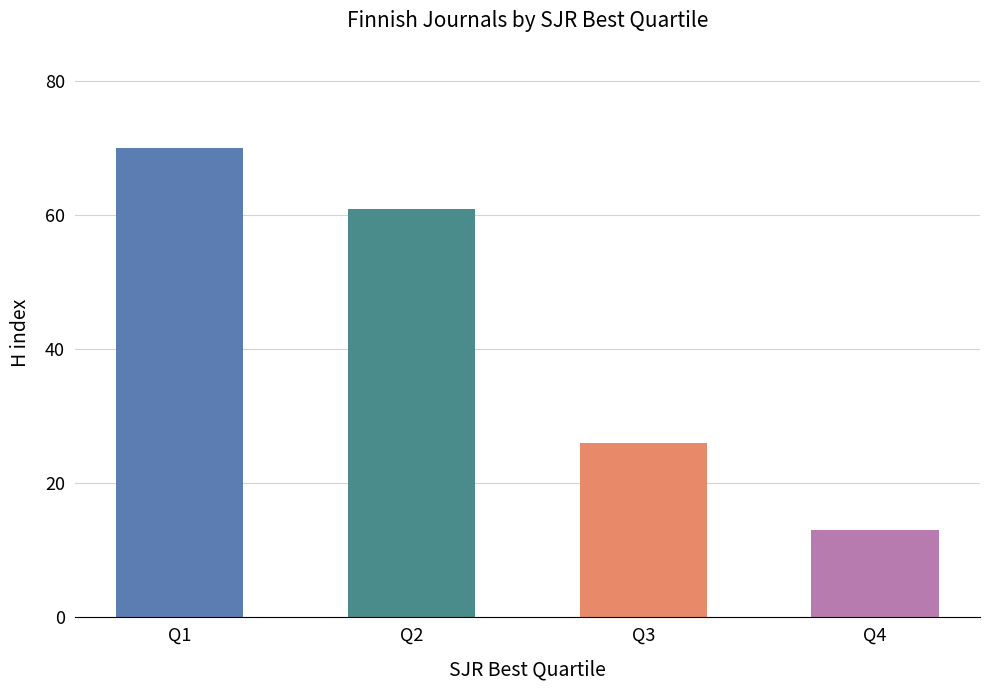

How many values are below 61?

2